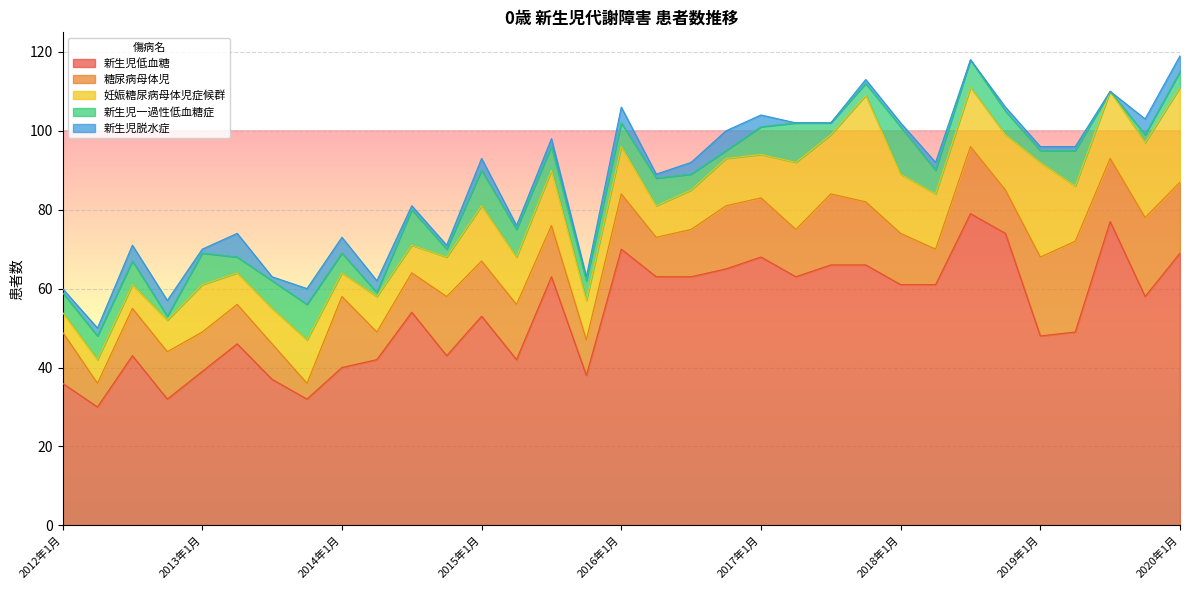

At 2012年7月, list the series in order from smallest to largest.

新生児脱水症, 妊娠糖尿病母体児症候群, 新生児一過性低血糖症, 糖尿病母体児, 新生児低血糖